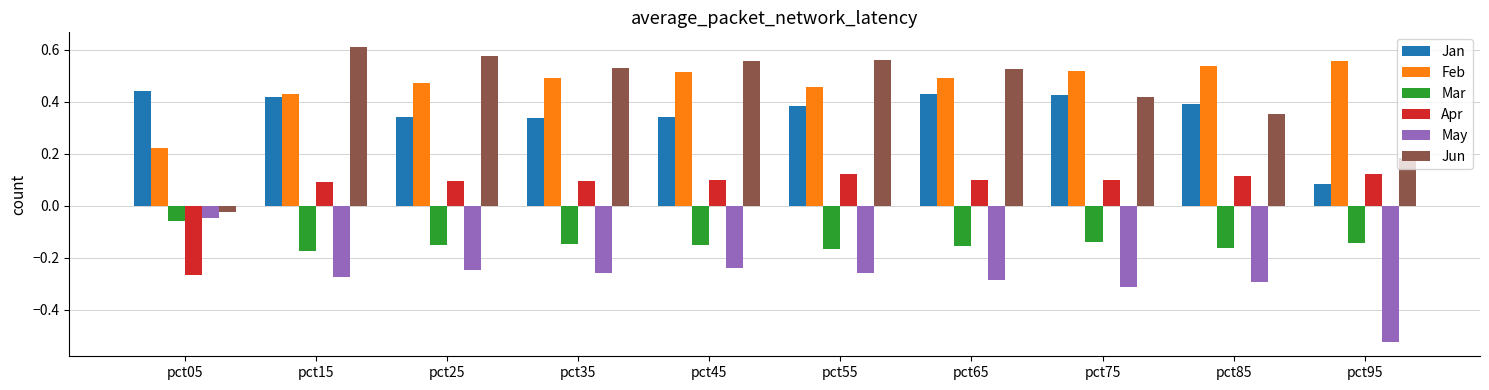

What is the difference between the highest and lowest values at pct95?

1.1